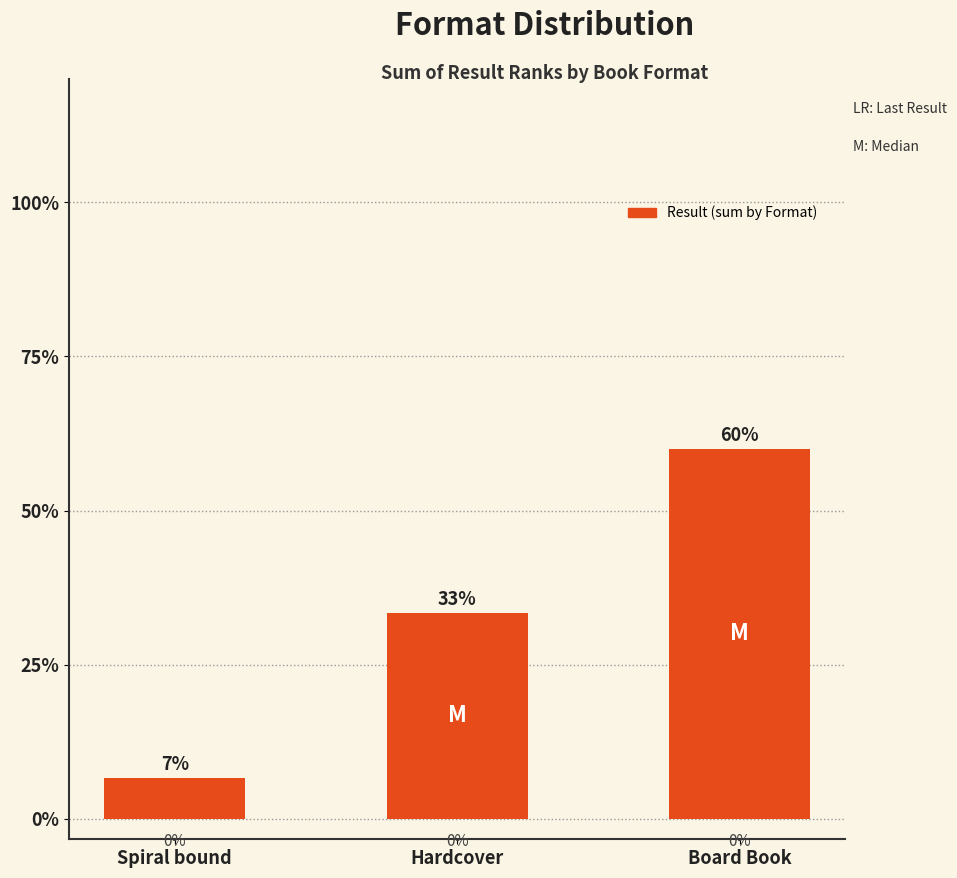

Does the chart contain any negative values?

No